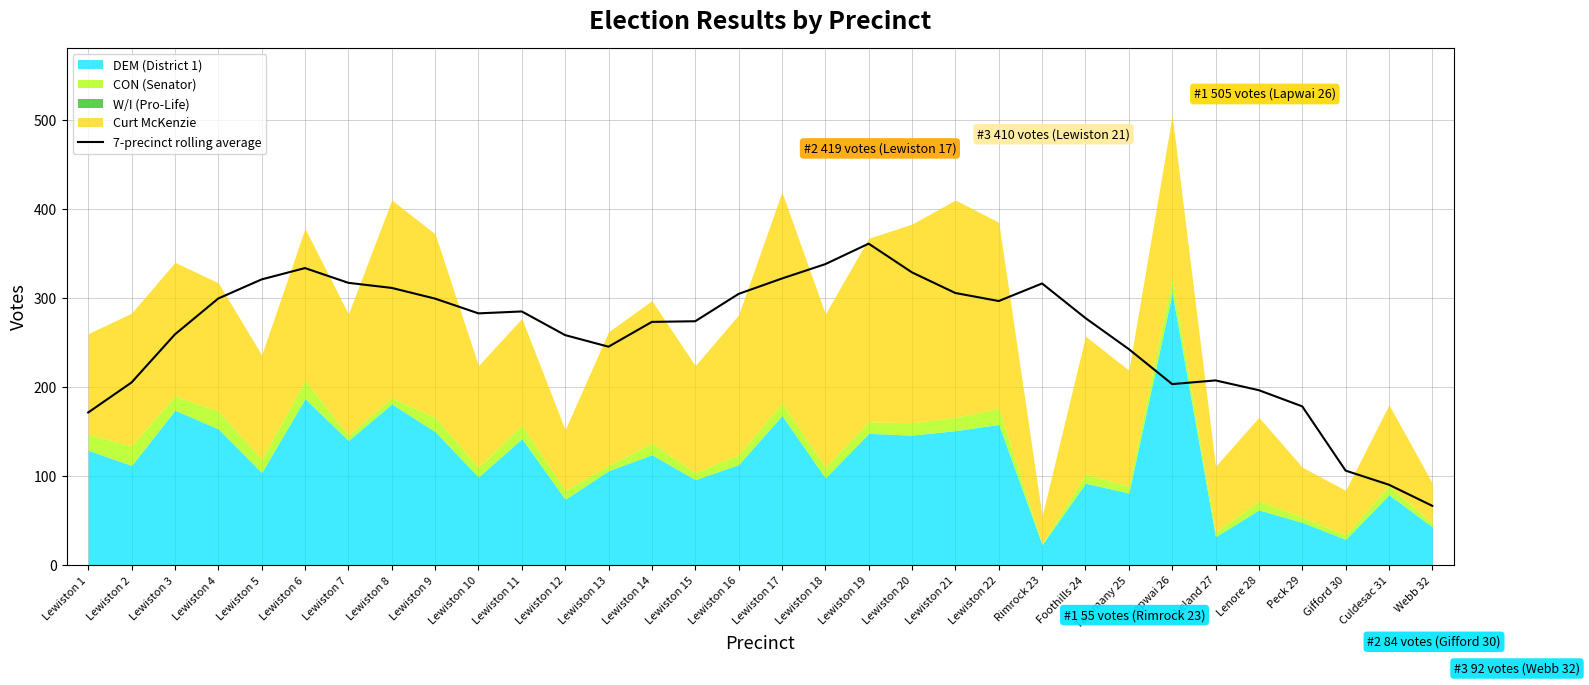

Count the number of categories in the chart.

32